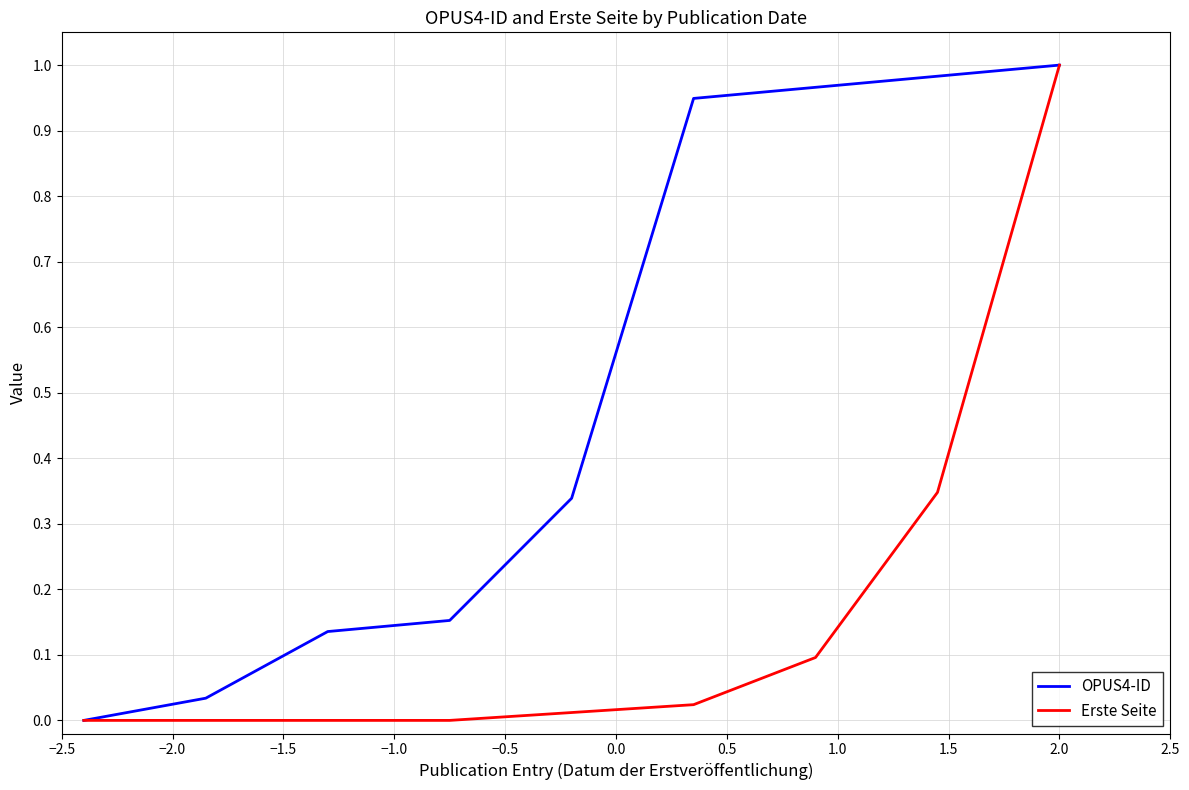

Which series has the largest total across all categories?

OPUS4-ID